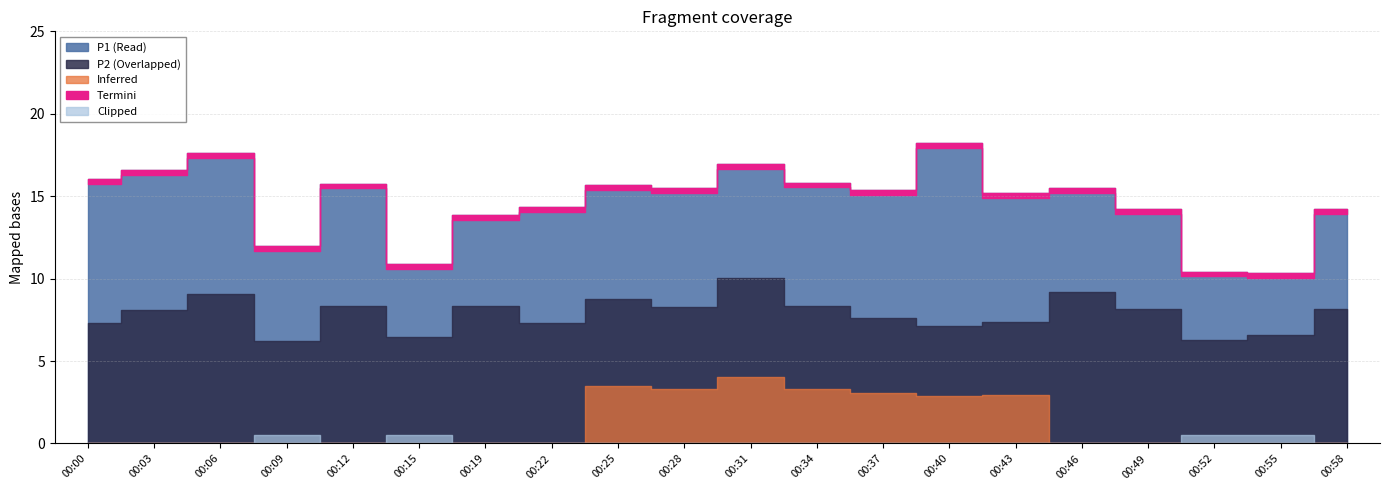

At which category does P1 reach its first local peak?

00:06